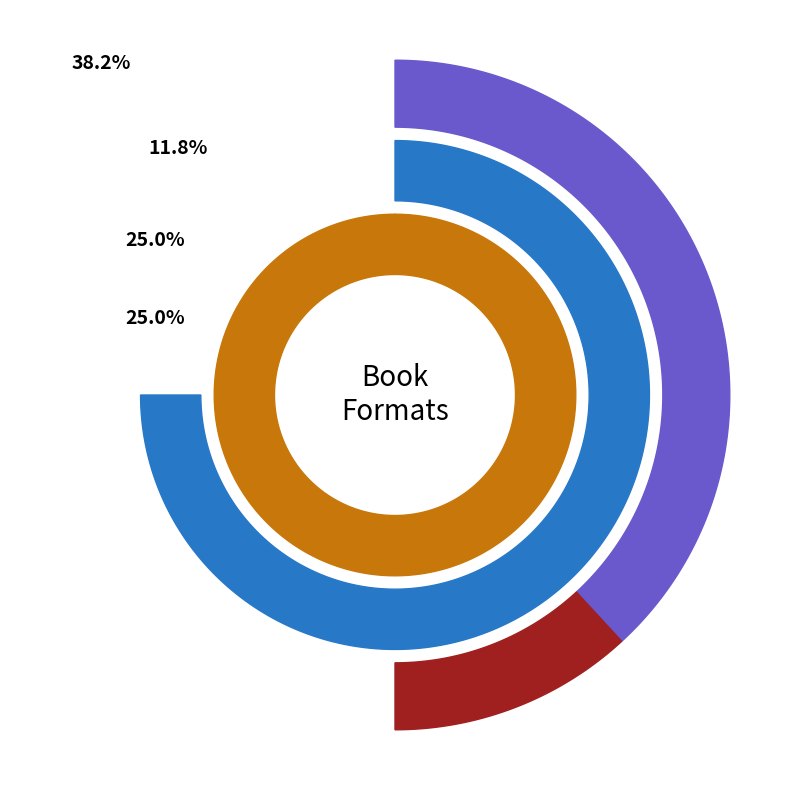

Approximately how many times larger is the value at Audio Download compared to eBook?

0.5